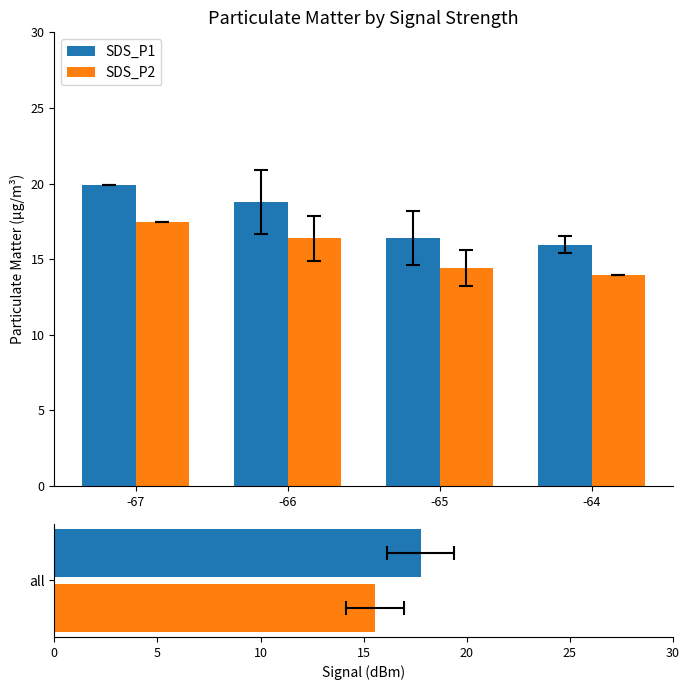

Are the bars grouped side by side (vs. stacked)?

Yes